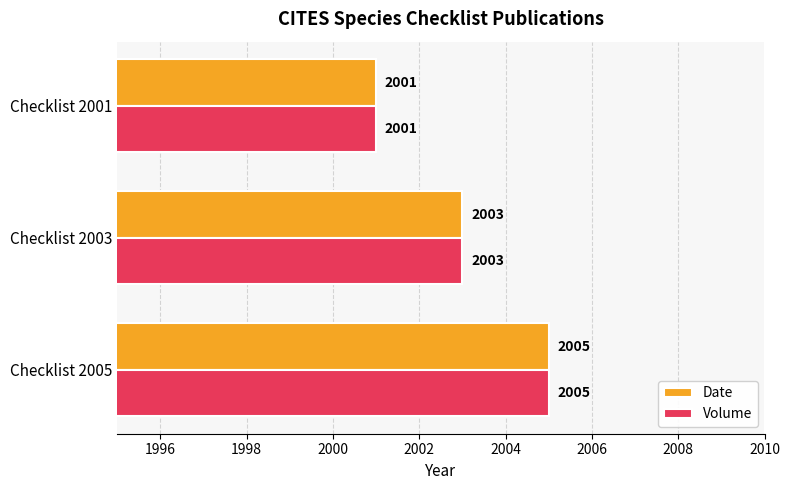

The value of Date at Checklist 2001 is 2774. True or false?

False